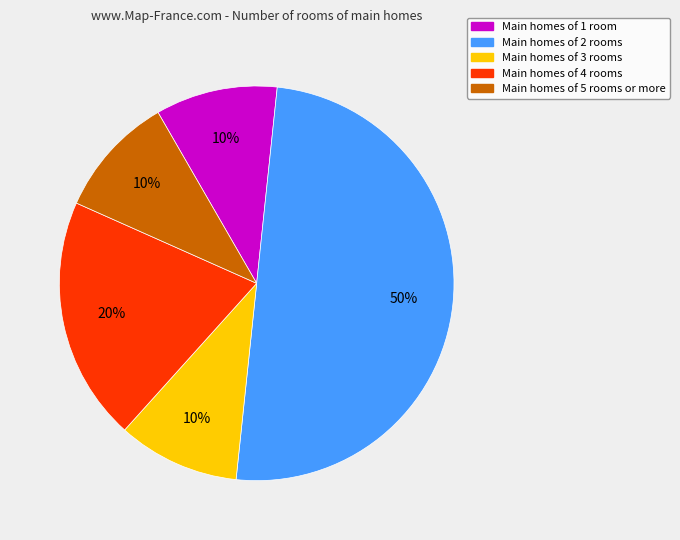

Do Main homes of 3 rooms and Main homes of 5 rooms or more together represent more than half of the pie?

No